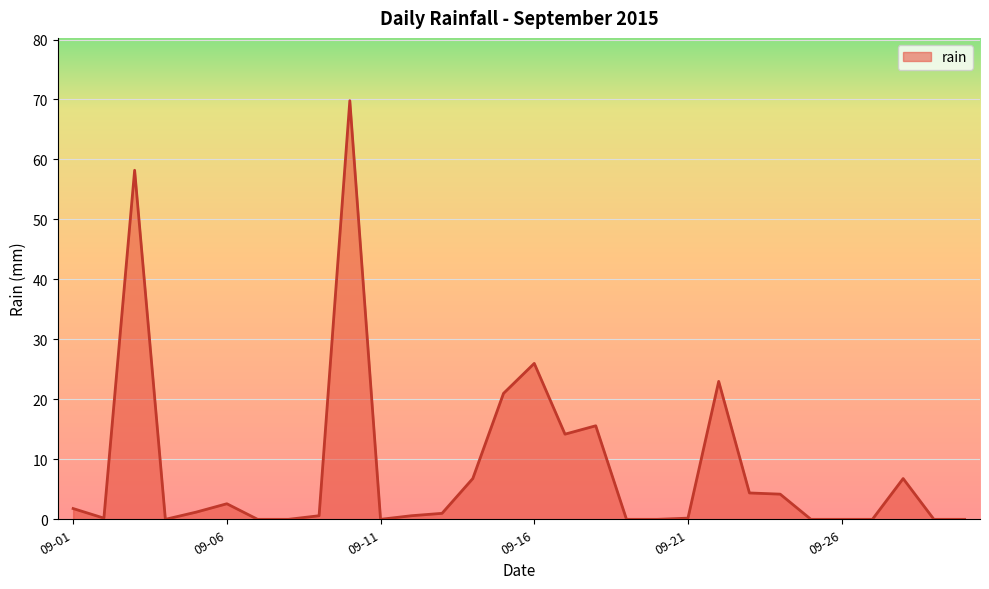

What is the difference between the maximum and minimum values?

69.8